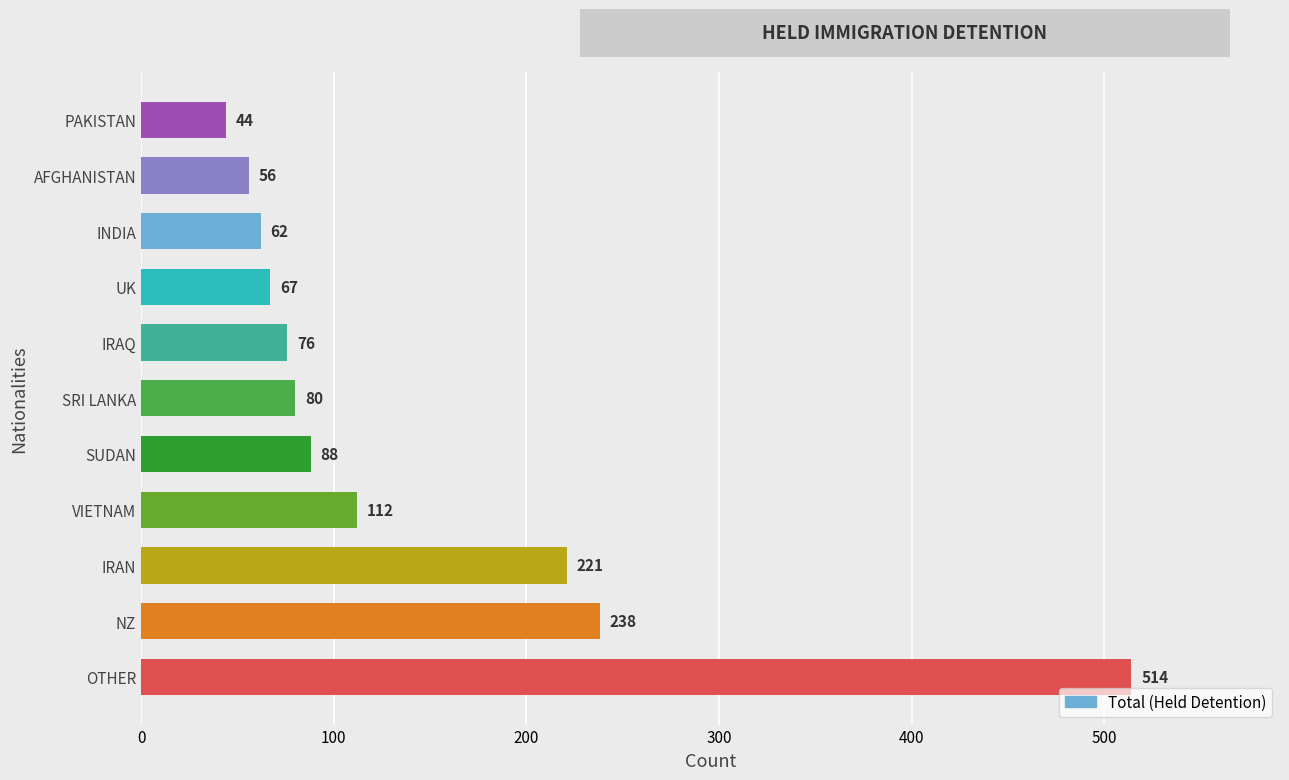

What is the ratio of the value at VIETNAM to the value at SUDAN?

1.3